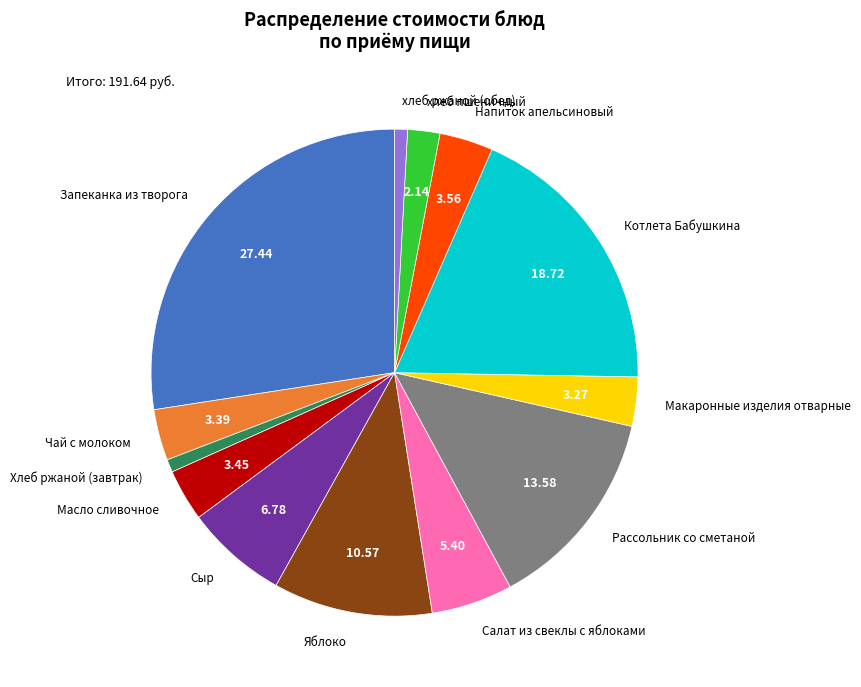

Do Хлеб ржаной (завтрак) and Сыр together represent more than half of the pie?

No